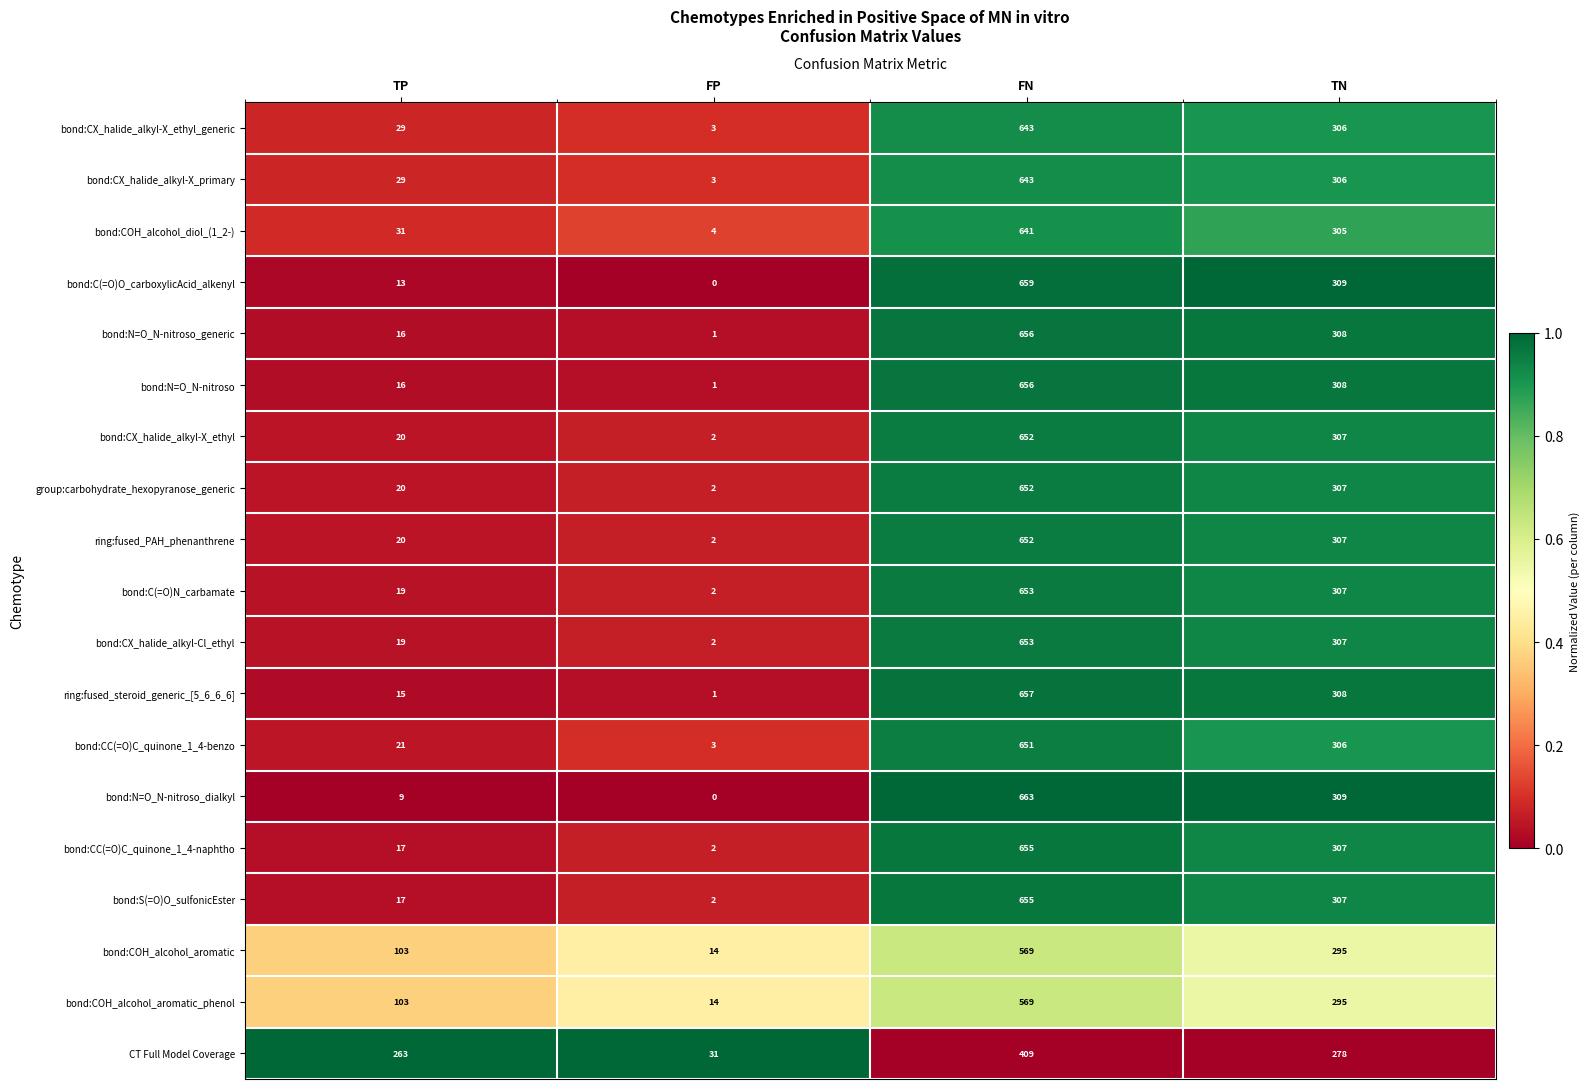

What is the difference between the highest and lowest values at FP?

31